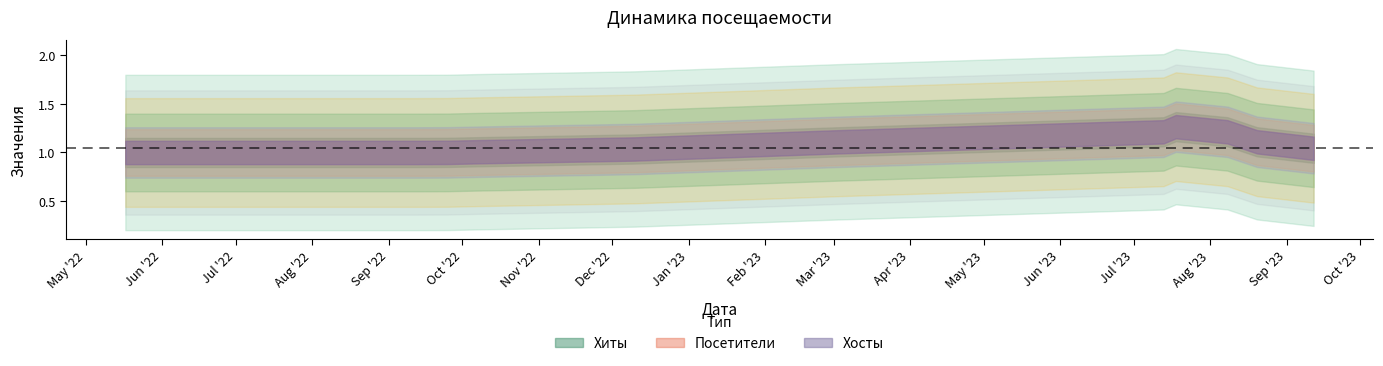

What are all the series names shown in the legend?

Хиты, Посетители, Хосты